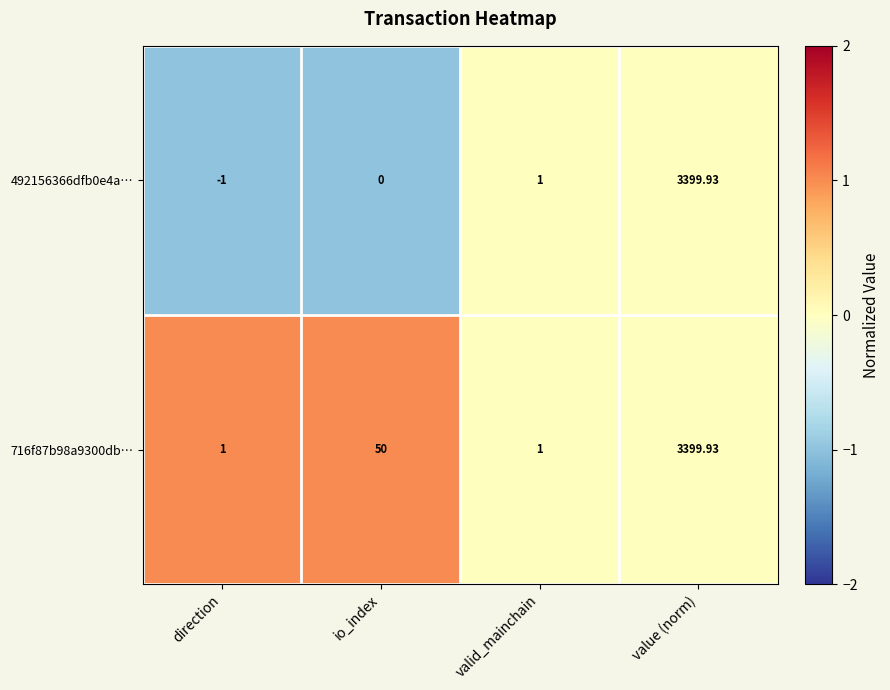

At which category is the sum across all series the highest?

value (norm)